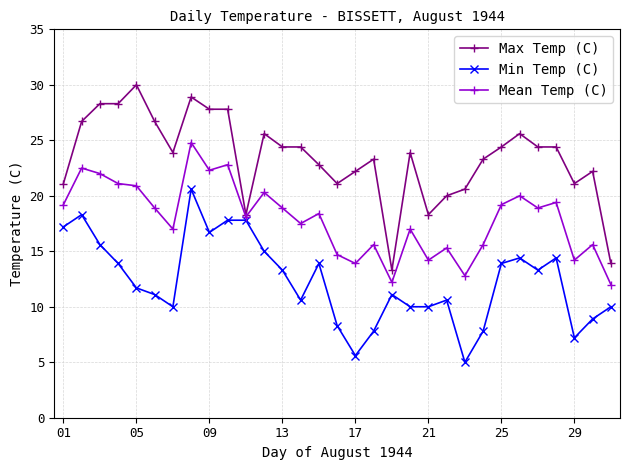

True or false: Min Temp (C) has more than 0 points higher than both neighbors.

True